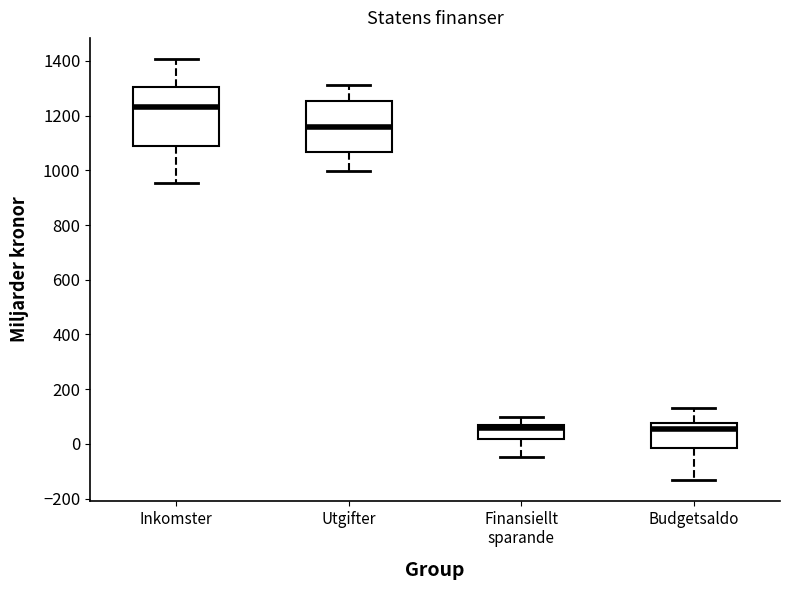

Where is the upper edge of the box for Budgetsaldo on the y-axis? The values are not printed on the chart, so give them approximately, as read against the axis.

80